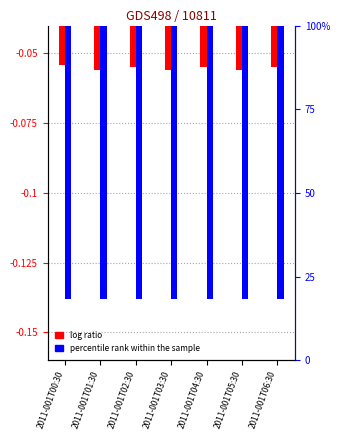

Which category has the highest value across all series?

2011-001T00:30